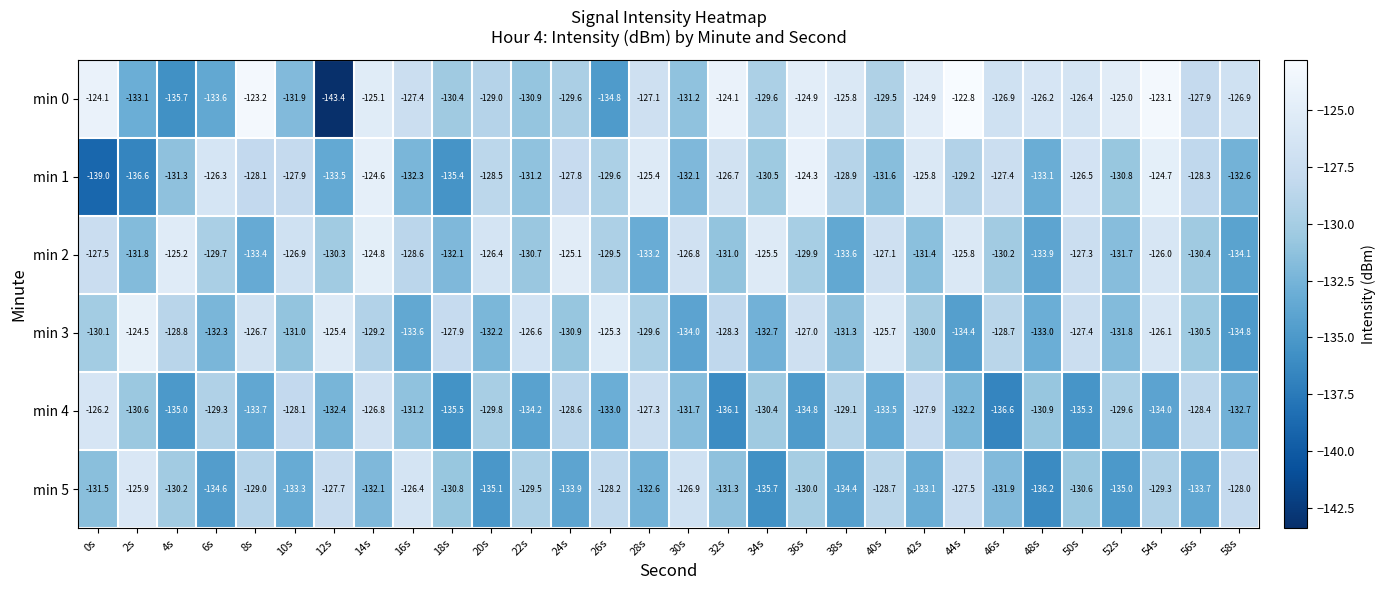

What is the sum of the min 0 values at 10s and 34s?

-261.5